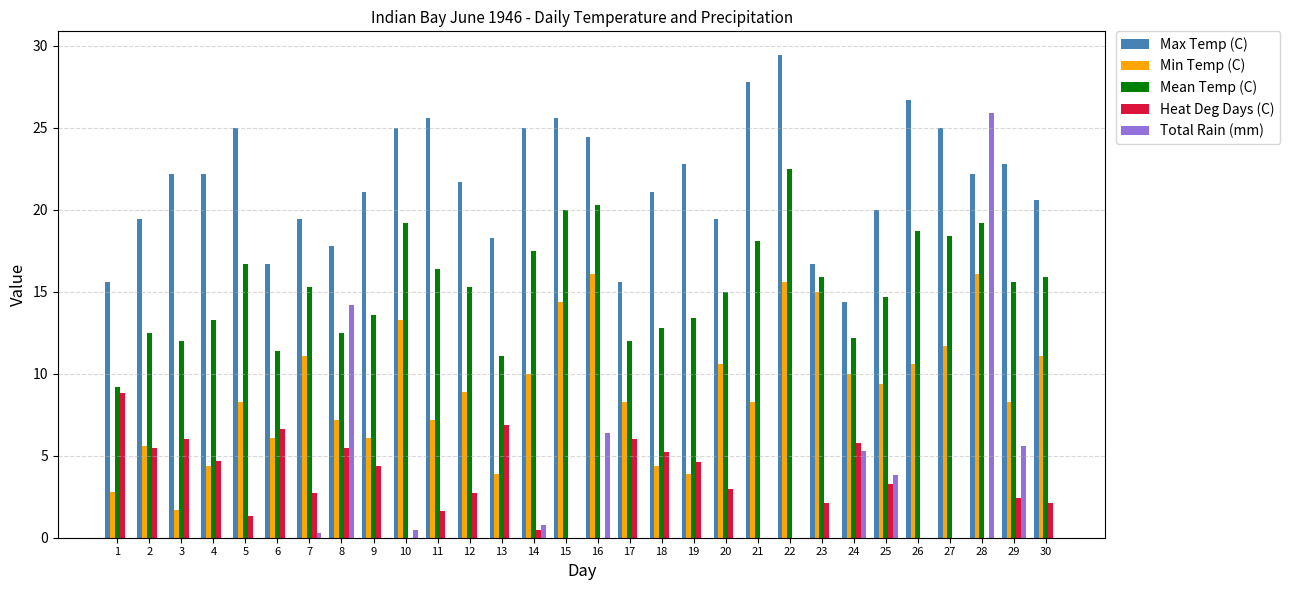

At which category does the chart reach its peak across all series?

22